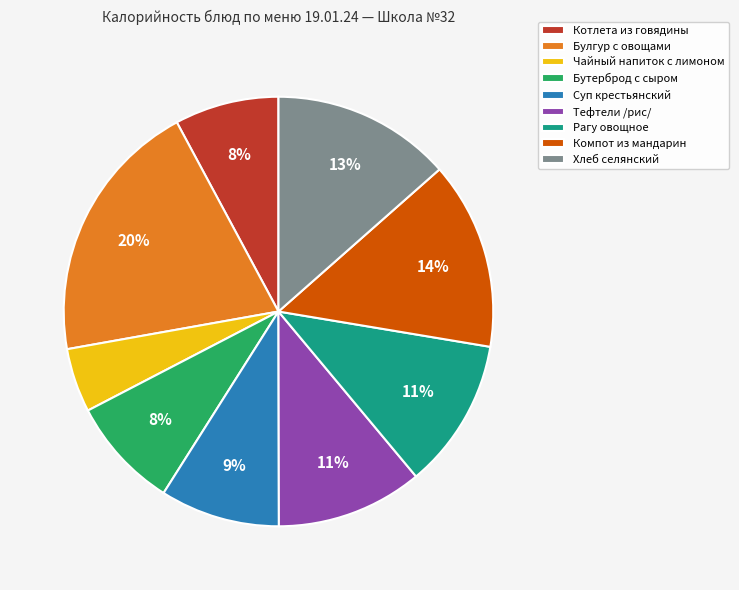

Which has a higher value, Хлеб селянский or Суп крестьянский?

Хлеб селянский